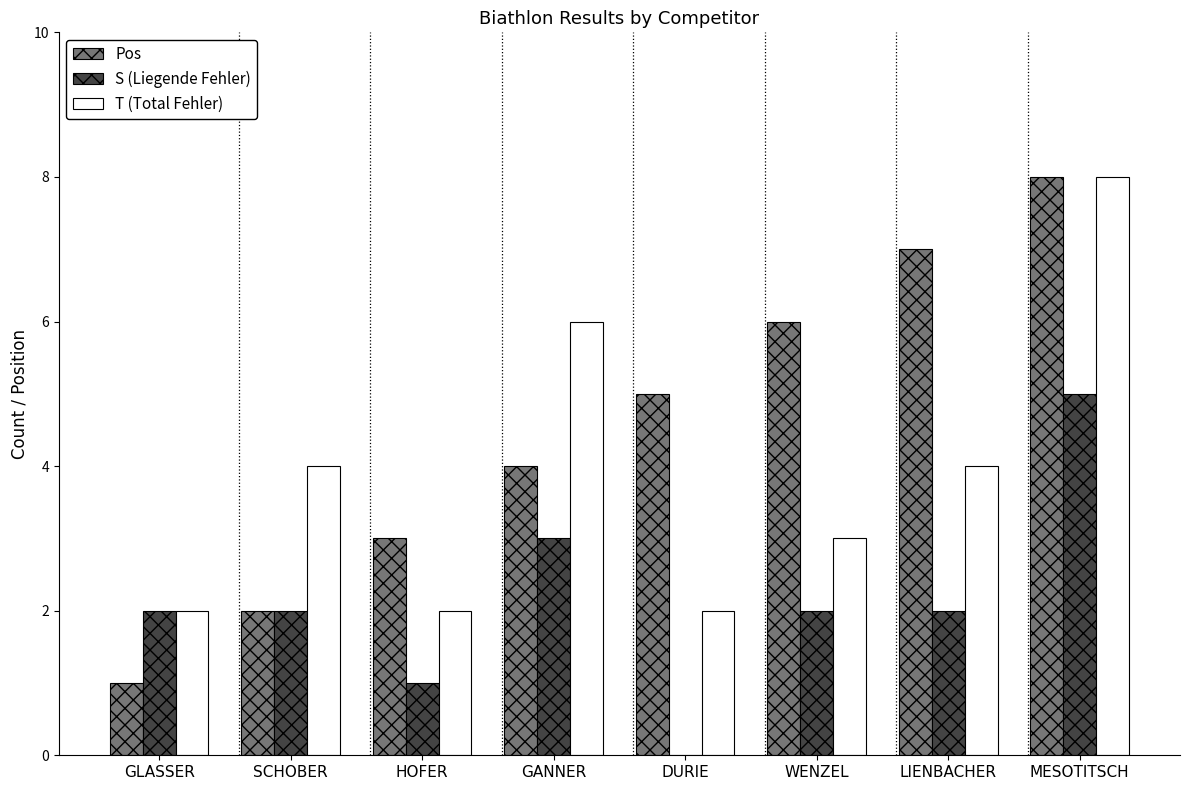

Is it true that T (Total Fehler) equals 4 at LIENBACHER?

True